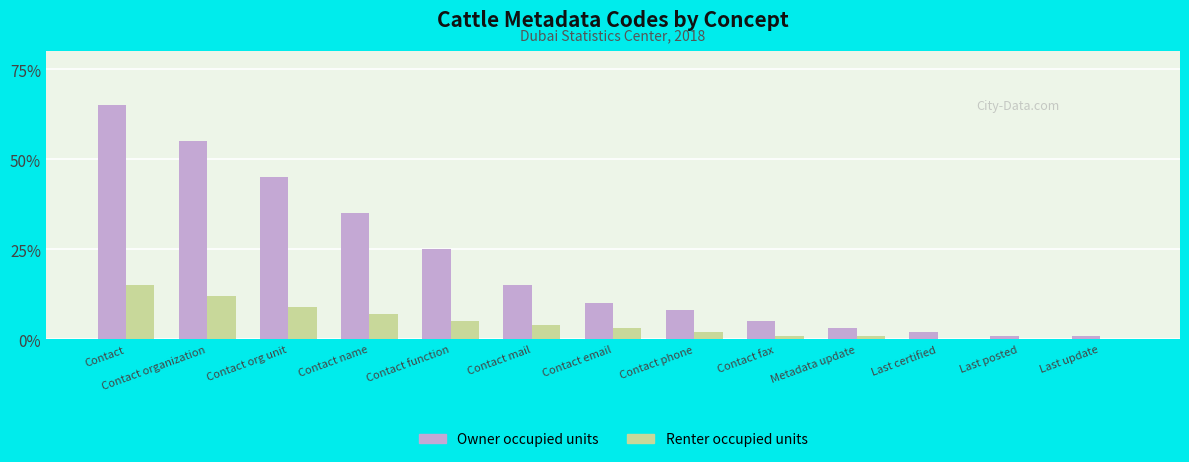

Reading right to left, transcribe all the data shown in this chart.

Owner occupied units: Last update=1	Last posted=1	Last certified=2	Metadata update=3	Contact fax=5	Contact phone=8	Contact email=10	Contact mail=15	Contact function=25	Contact name=35	Contact org unit=45	Contact organization=55	Contact=65
Renter occupied units: Last update=0	Last posted=0	Last certified=0	Metadata update=1	Contact fax=1	Contact phone=2	Contact email=3	Contact mail=4	Contact function=5	Contact name=7	Contact org unit=9	Contact organization=12	Contact=15